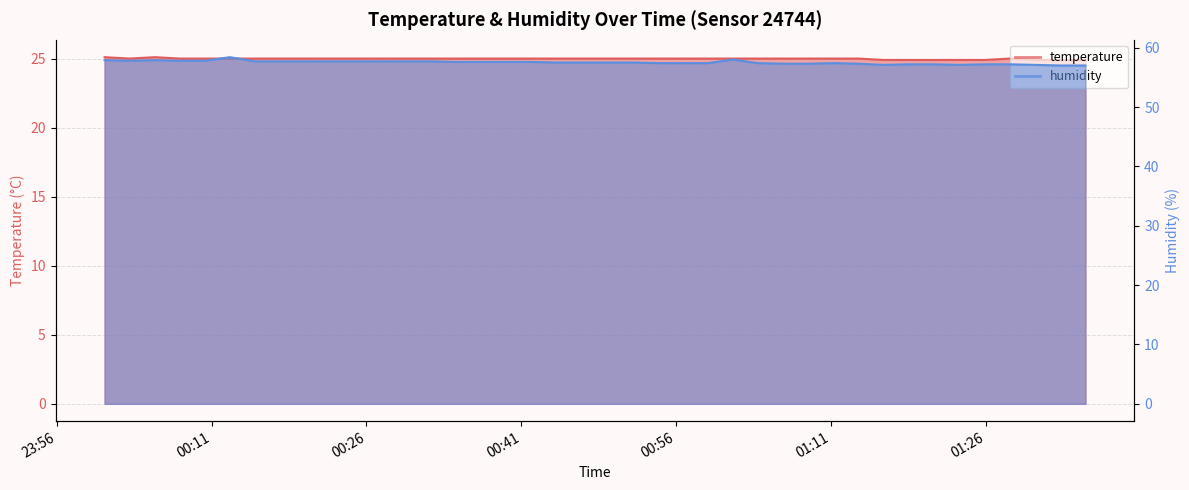

What is the value of the temperature point at the 22nd from the left?

25.0